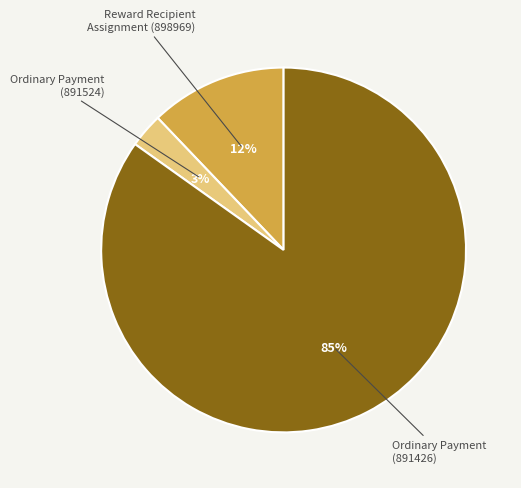

To the nearest percent, what is the difference between the largest and smallest slice percentages?

82%